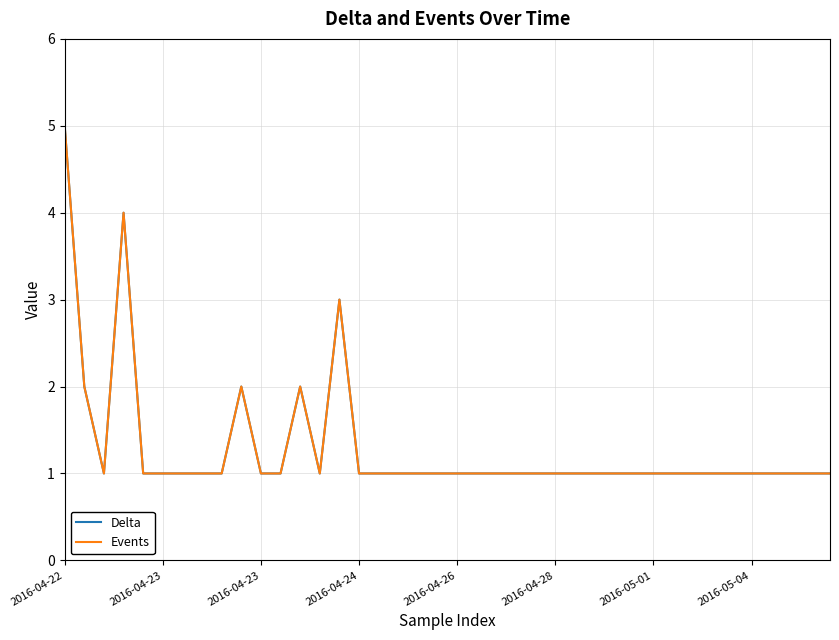

Does the chart display data point markers on the line(s)?

No